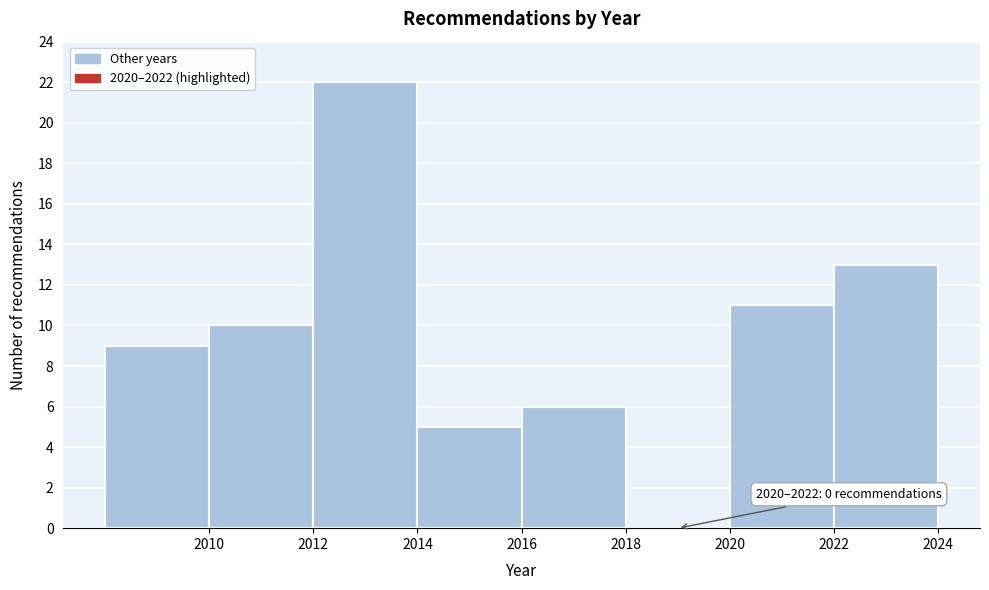

Over which range of the x-axis is the bar tallest?

2012 to 2014